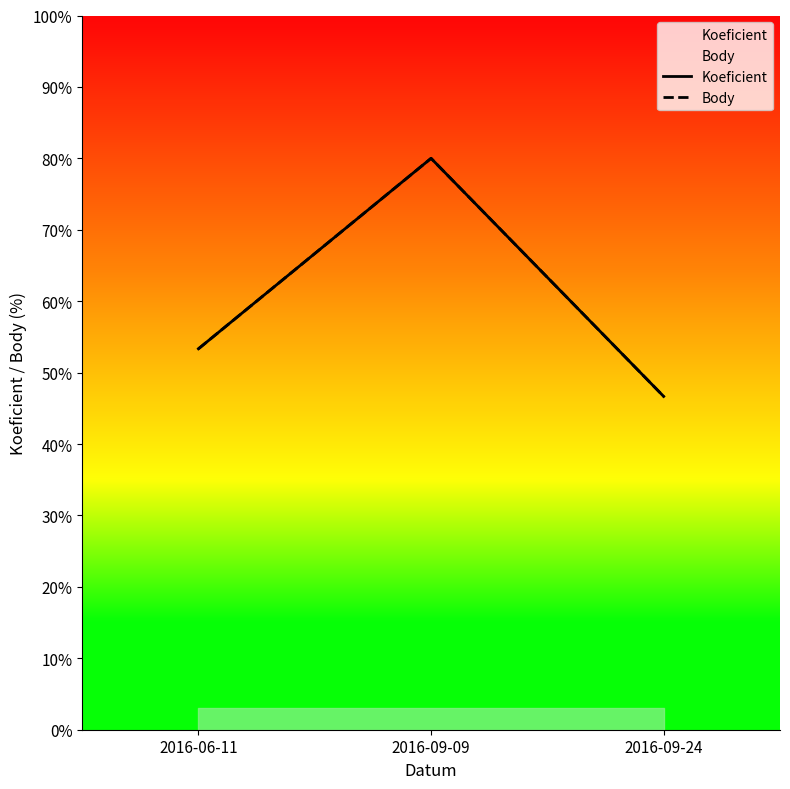

What is the smallest value displayed?

46.7